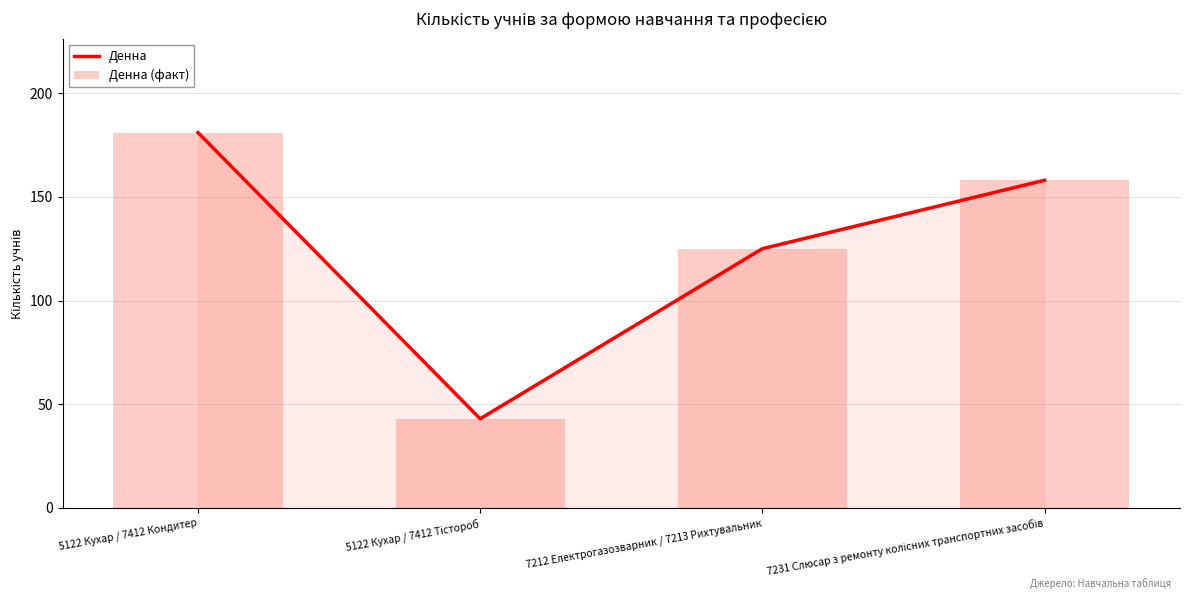

At which category does the chart reach its peak across all series?

5122 Кухар / 7412 Кондитер